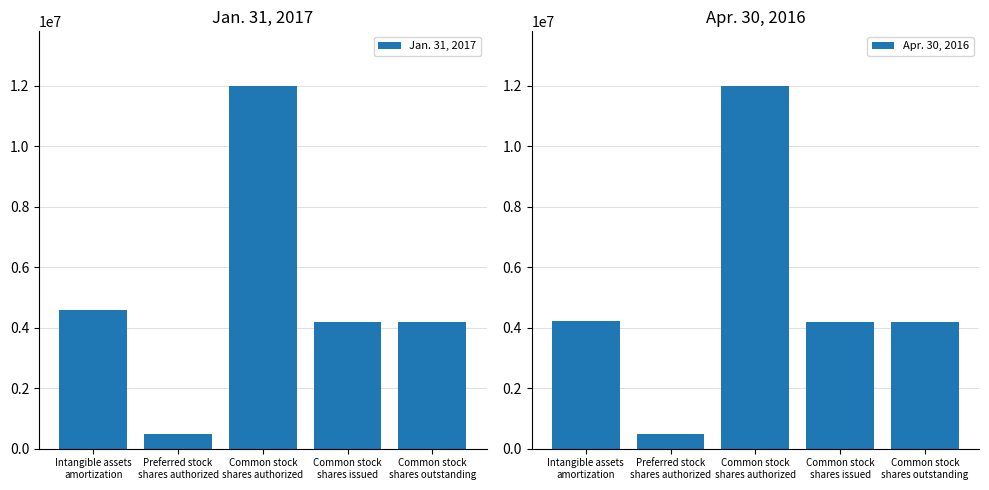

How many categories are shown in the chart?

5